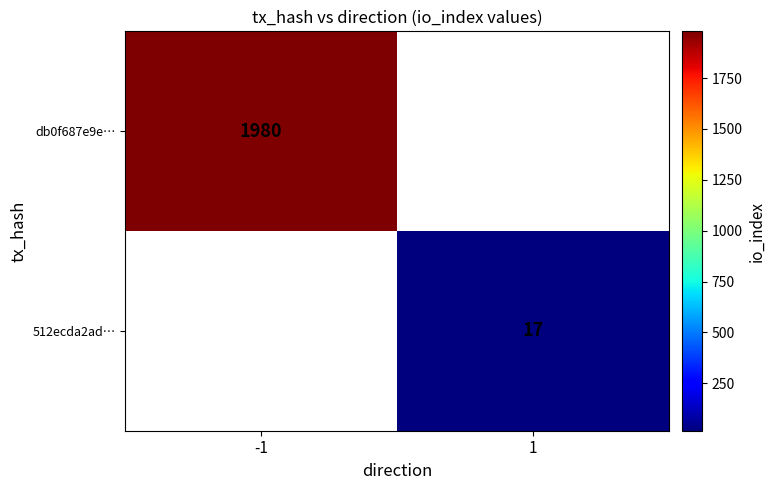

The value of 512ecda2ad… at 1 is 17. True or false?

True